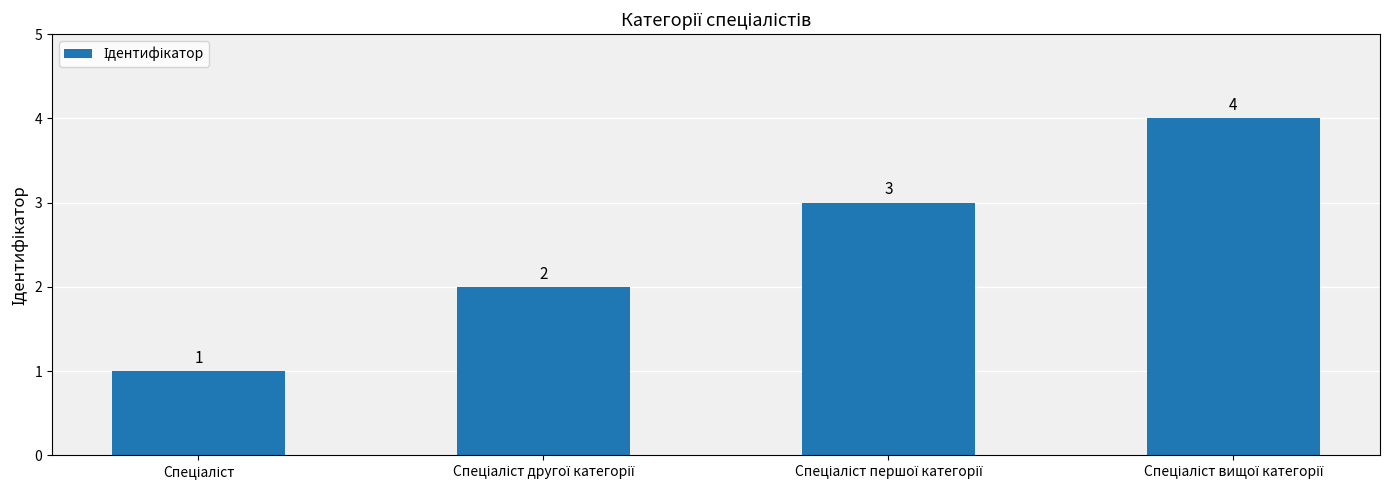

What is the difference between the maximum and minimum values?

3